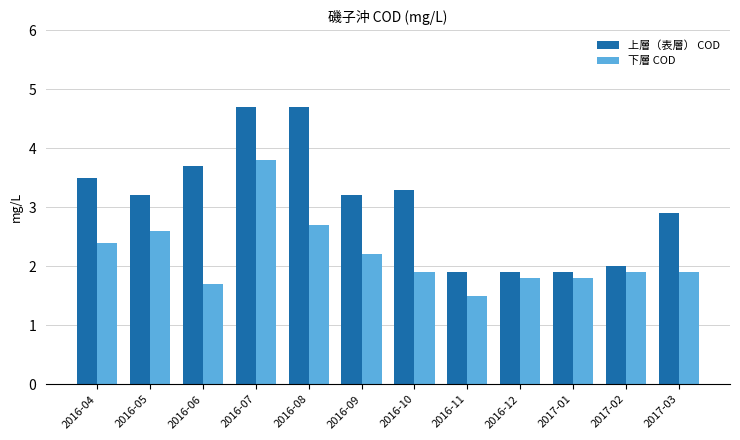

Where is 上層（表層） COD nearest to the value 3?

2017-03